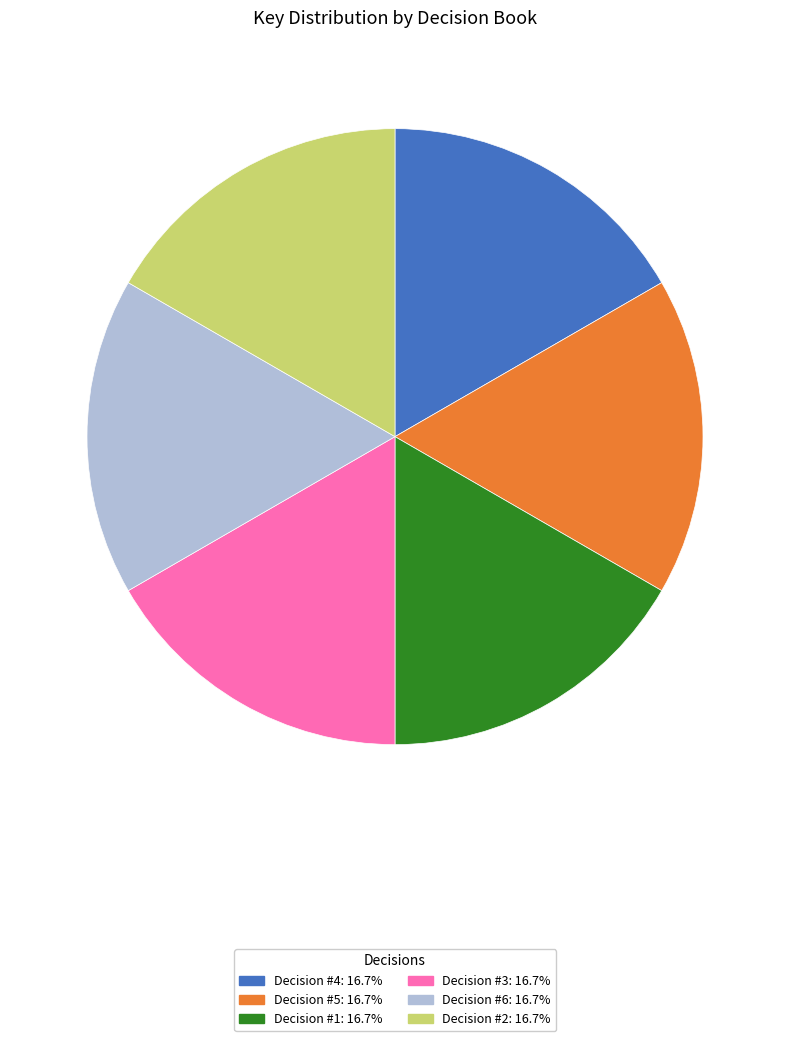

Is there a majority slice in this chart?

No